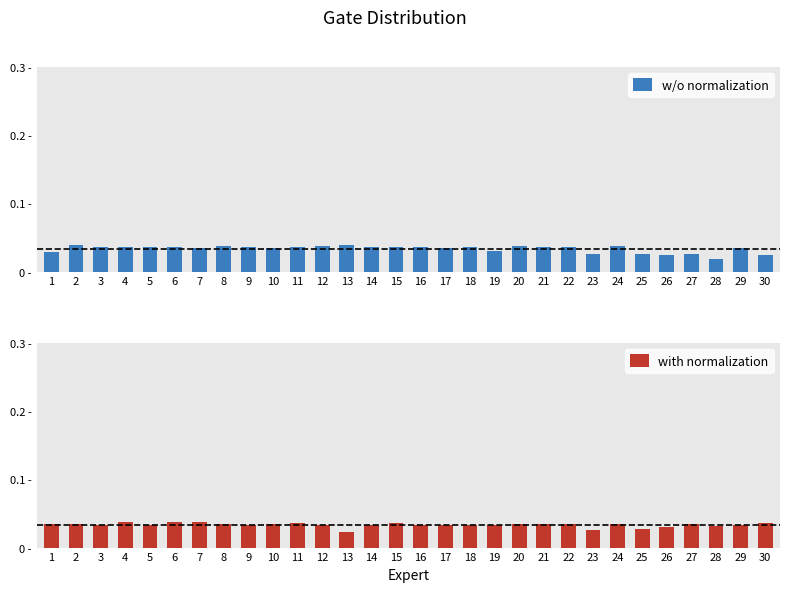

Which label corresponds to the largest value in the chart?

13